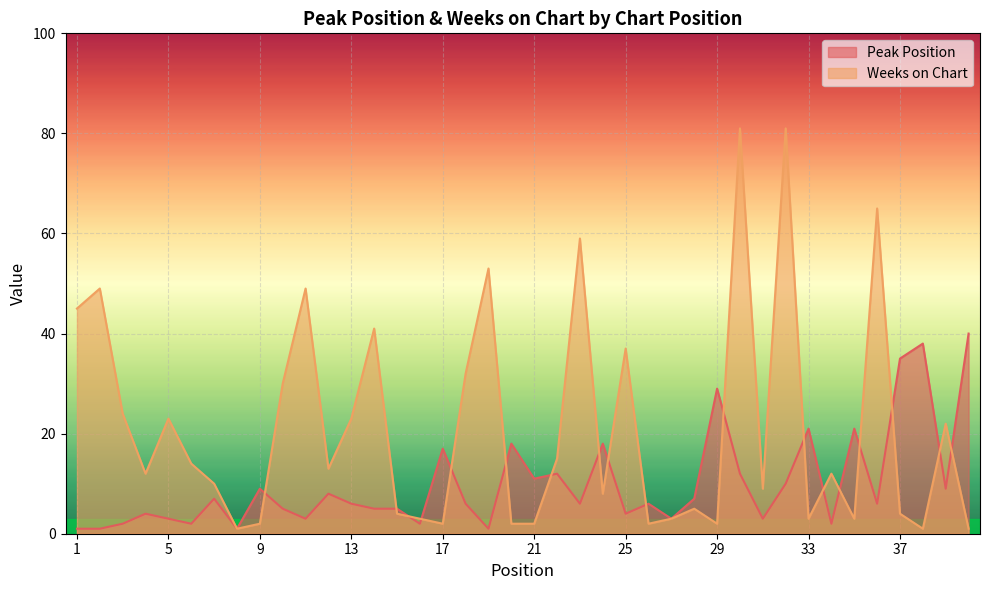

Which series has the largest range (max minus min)?

Weeks on Chart